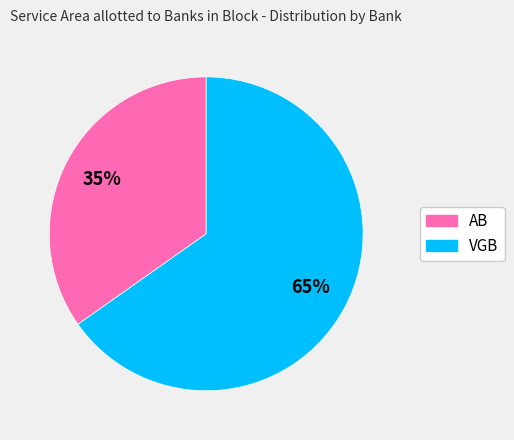

How many segments does this pie chart have?

2